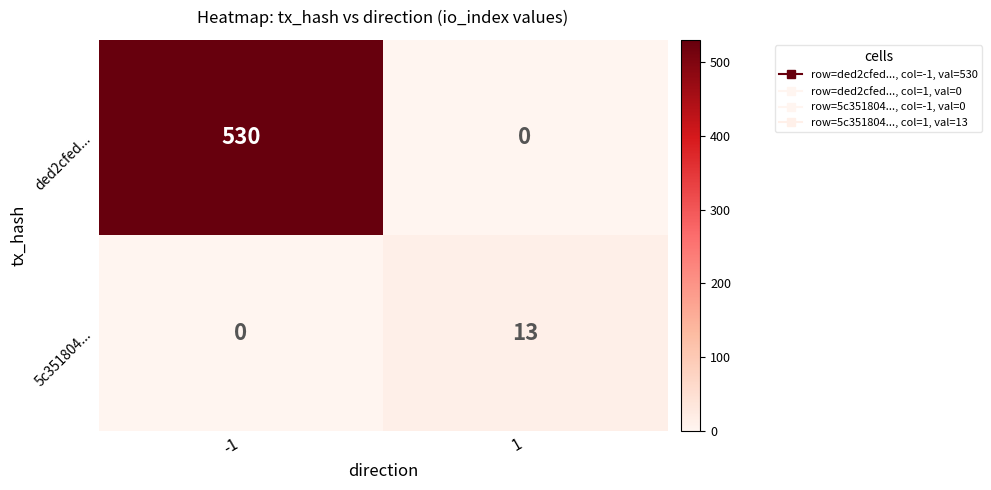

Which series has the largest total across all categories?

ded2cfed...